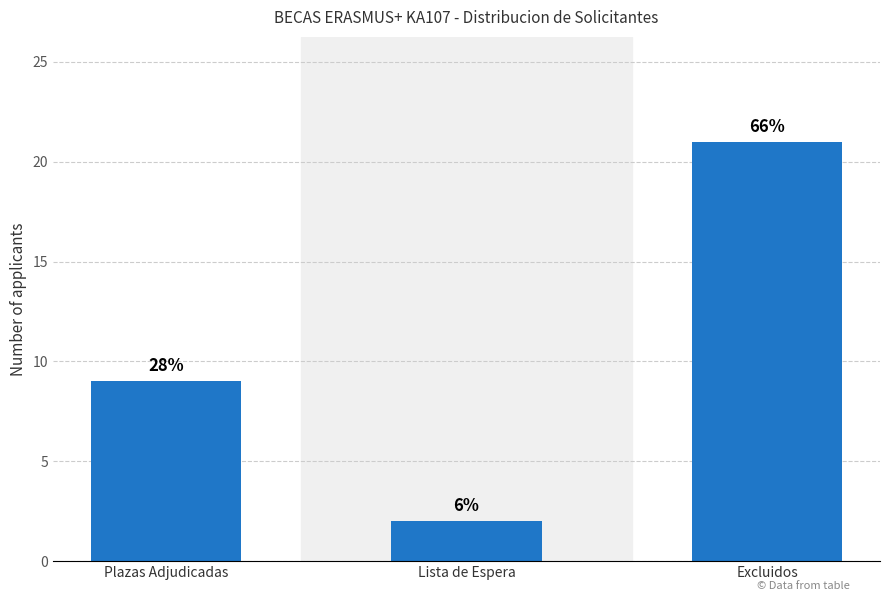

At which category does the chart reach its minimum across all series?

Lista de Espera